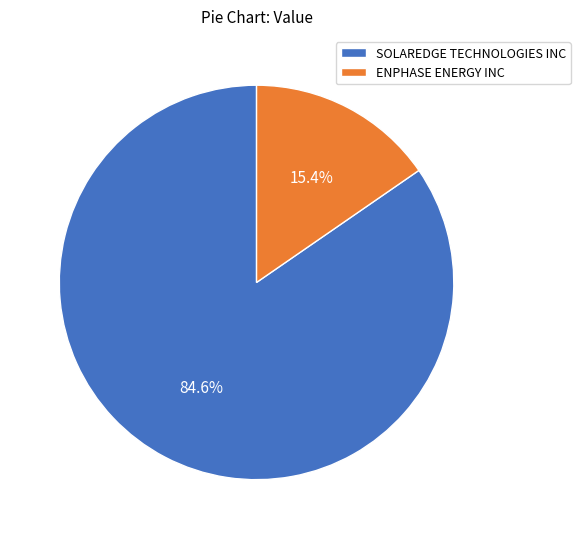

To the nearest percent, what is the difference between the ENPHASE ENERGY INC and SOLAREDGE TECHNOLOGIES INC slice percentages?

69%